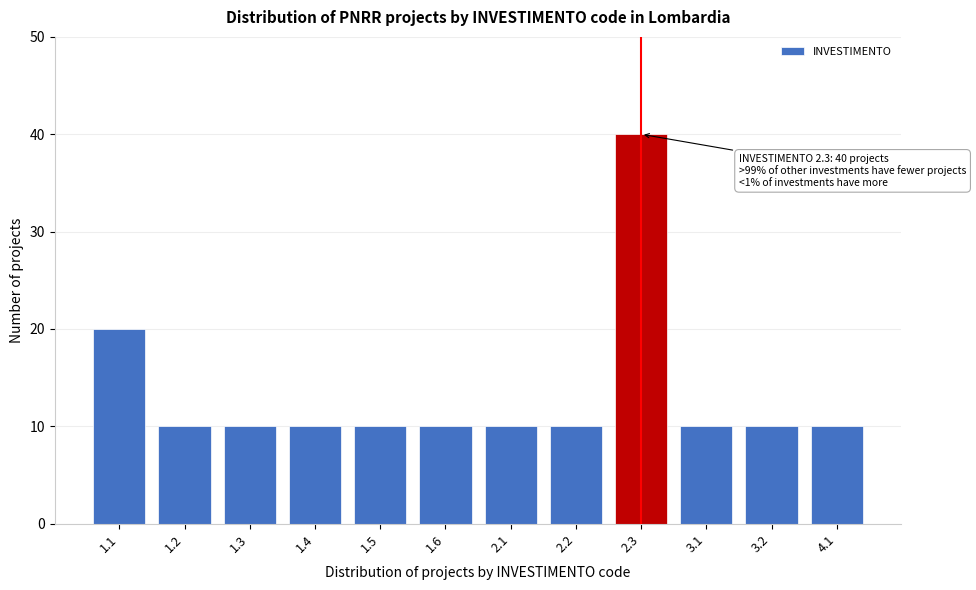

Reading left to right, list all the values displayed in this chart.

1.1=20	1.2=10	1.3=10	1.4=10	1.5=10	1.6=10	2.1=10	2.2=10	2.3=40	3.1=10	3.2=10	4.1=10